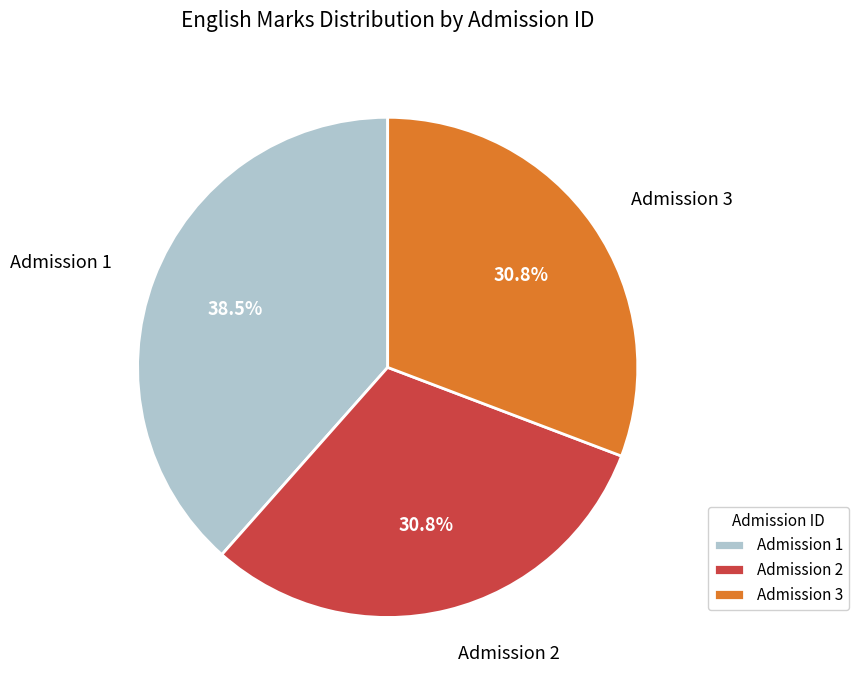

Is Admission 3 the majority of the pie?

No